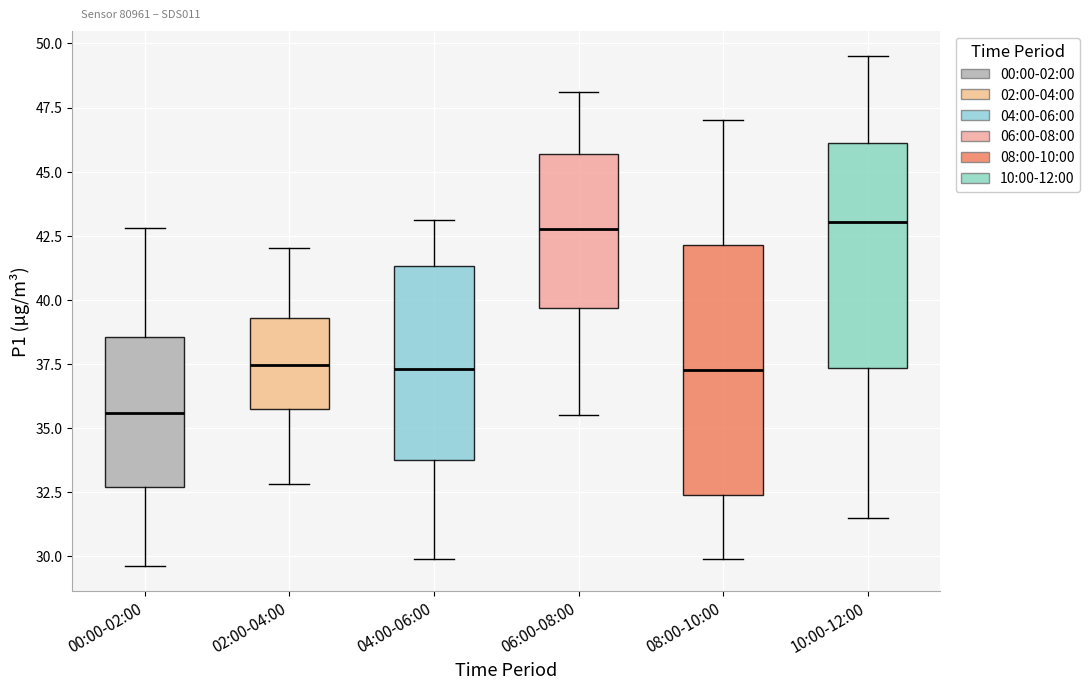

Comparing the boxes themselves (not the whiskers), which one is the tallest?

08:00-10:00